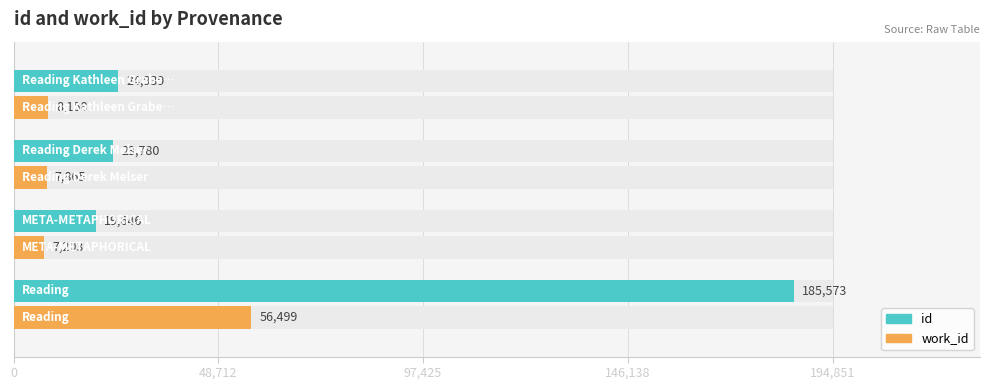

How many groups of bars are there?

4